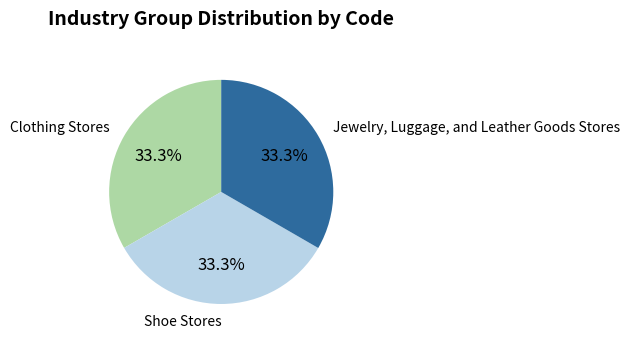

To the nearest percent, what is the average slice percentage?

33%